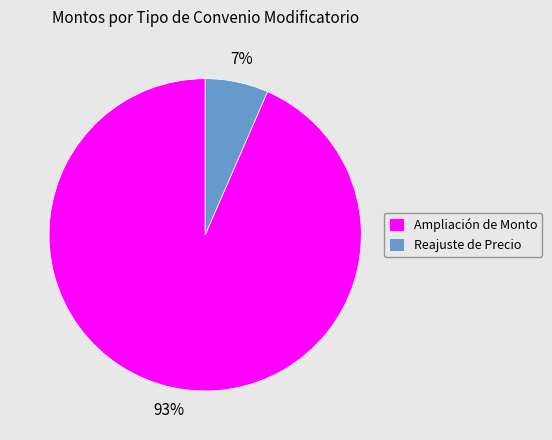

Rank the categories by value from lowest to highest.

Reajuste de Precio, Ampliación de Monto